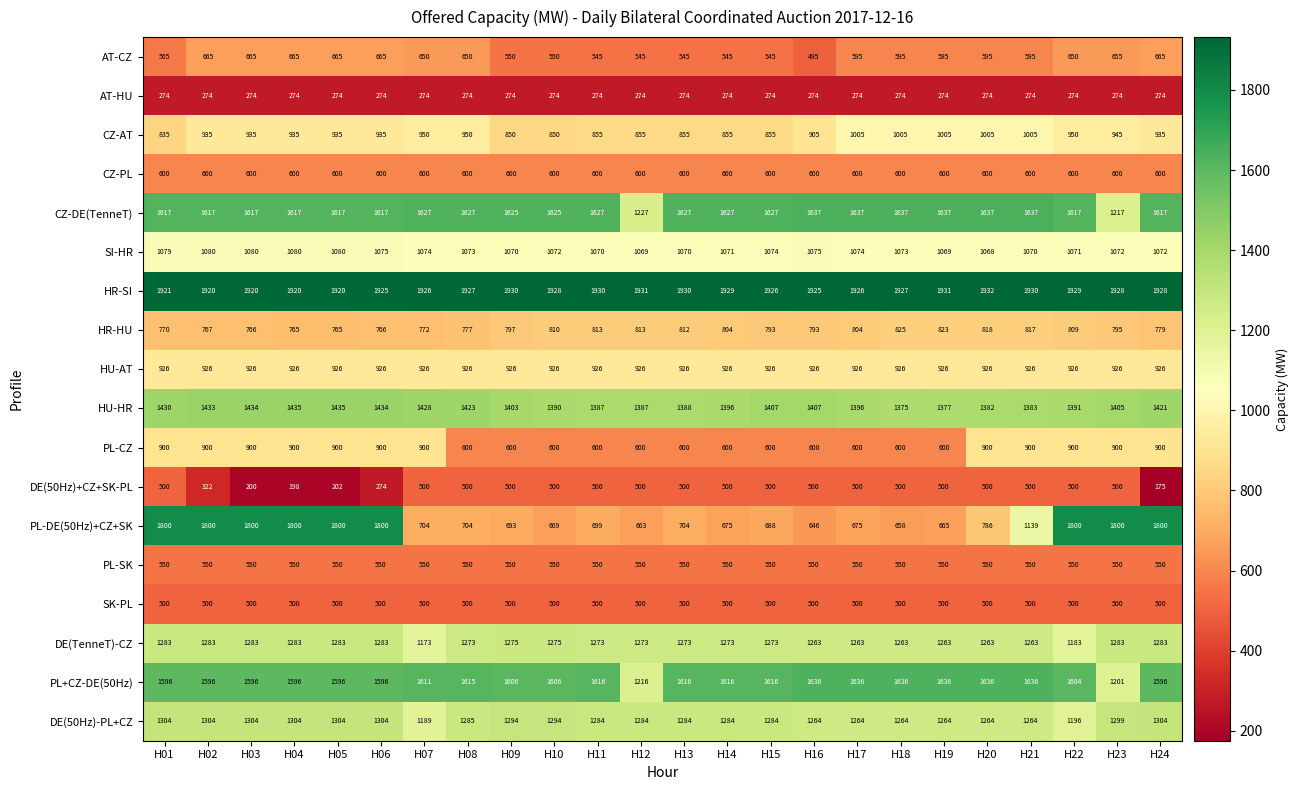

Which series has the largest total across all categories?

HR-SI